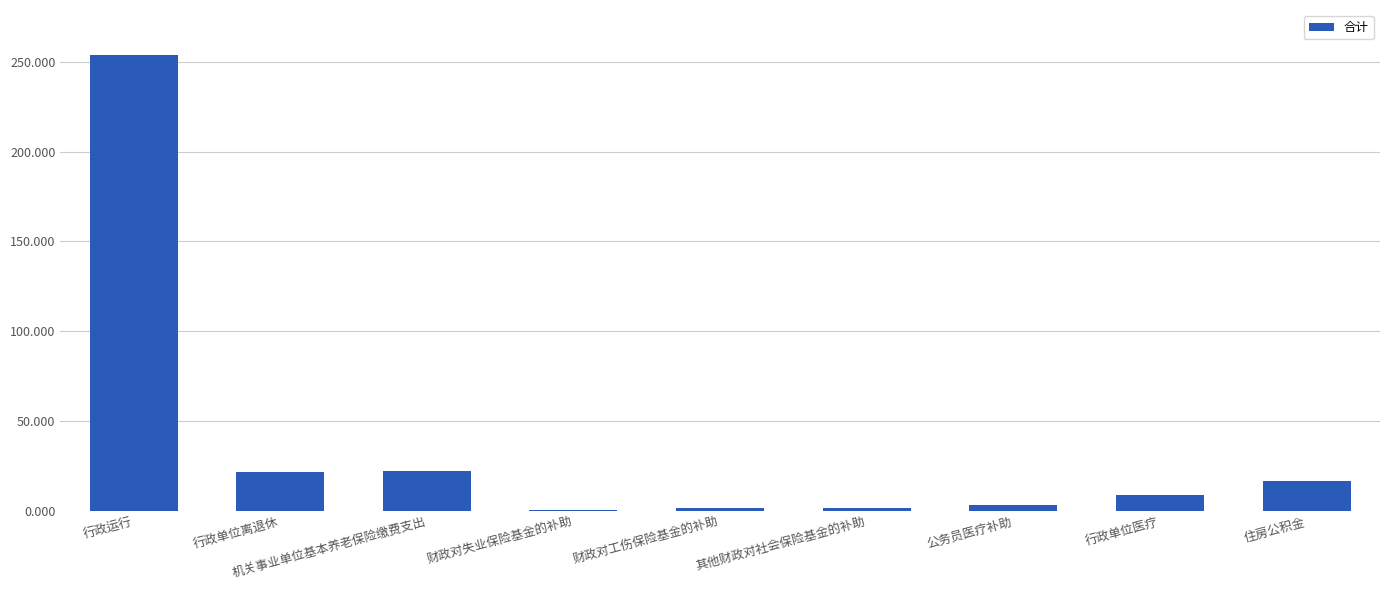

What is the sum of all values?

329.3